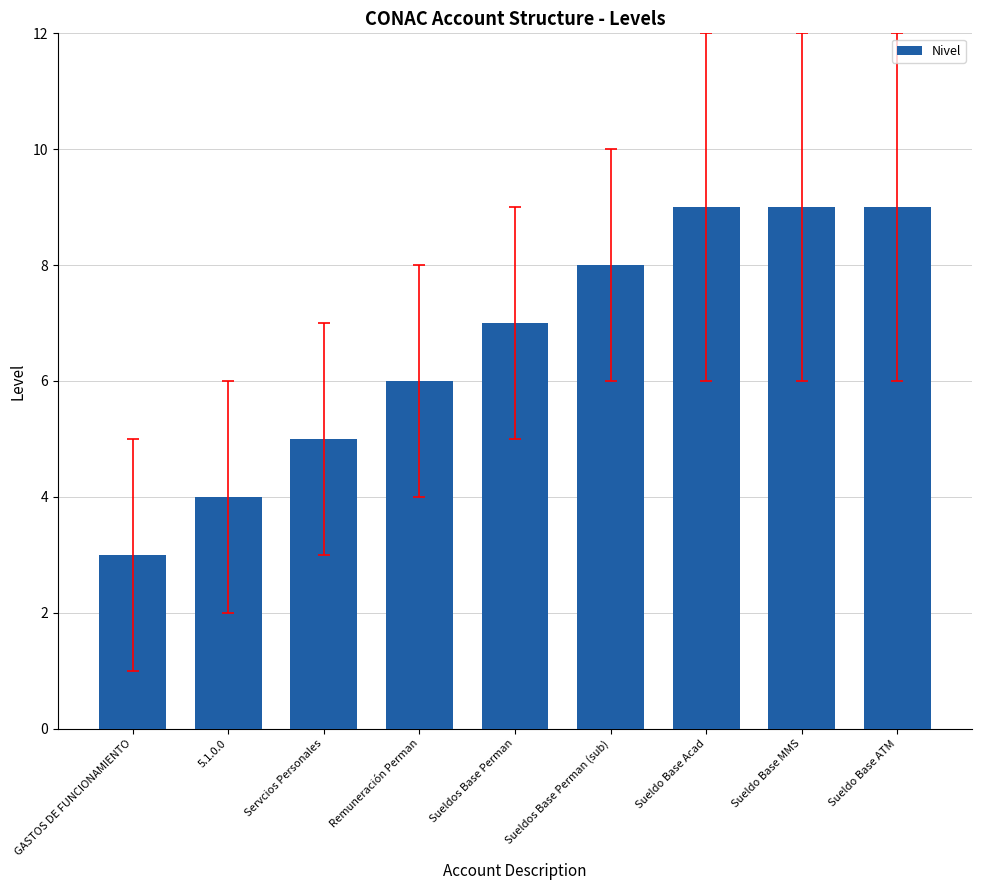

What is the smallest value displayed?

3